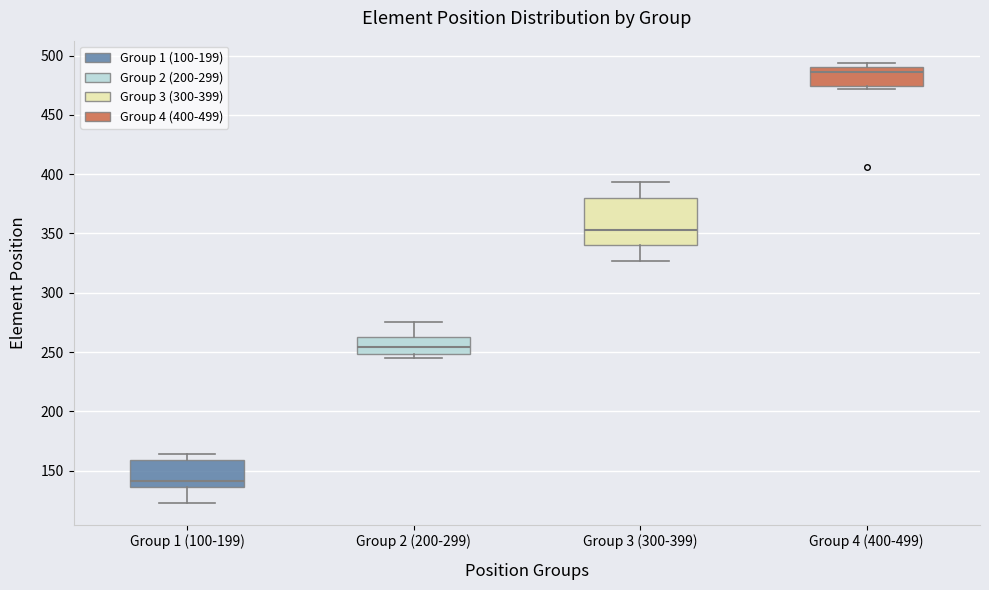

Where does the median line of the box for Group 4 (400-499) sit on the y-axis? The values are not printed on the chart, so give them approximately, as read against the axis.

485